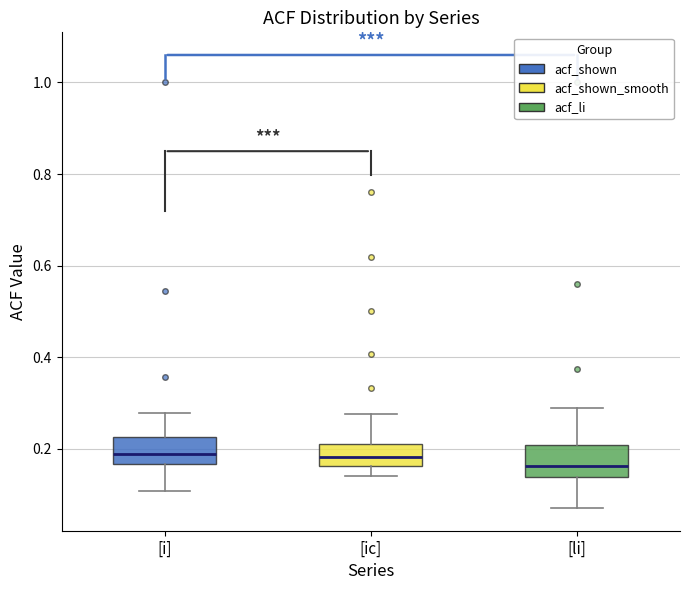

Reading left to right, read every box against the y-axis: the position of its median line, the range the box covers, and the ends of its whiskers. The values are not printed on the chart, so give them approximately, as read against the axis.

[i]: median 0.20, box 0.16 to 0.22, whiskers 0.10 to 0.28
[ic]: median 0.18, box 0.16 to 0.22, whiskers 0.14 to 0.28
[li]: median 0.16, box 0.14 to 0.20, whiskers 0.08 to 0.30